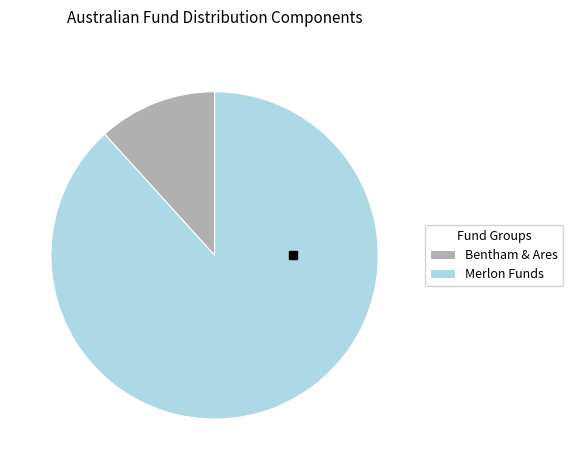

Rank the categories by value from lowest to highest.

Bentham & Ares, Merlon Funds